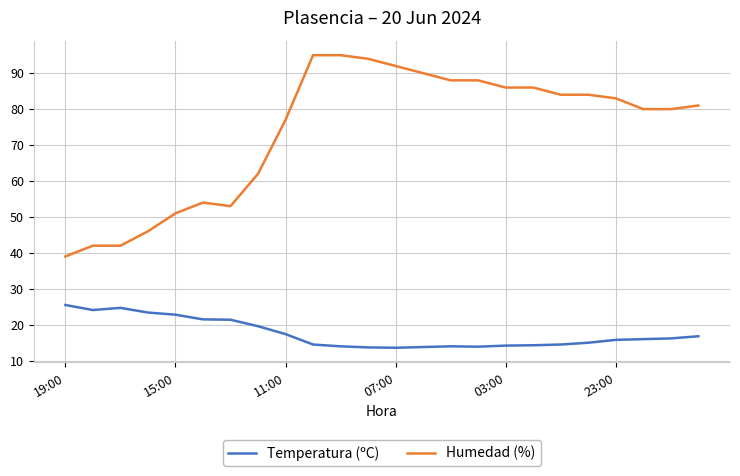

What is the difference between the maximum and minimum values in the Temperatura (ºC) series?

11.9